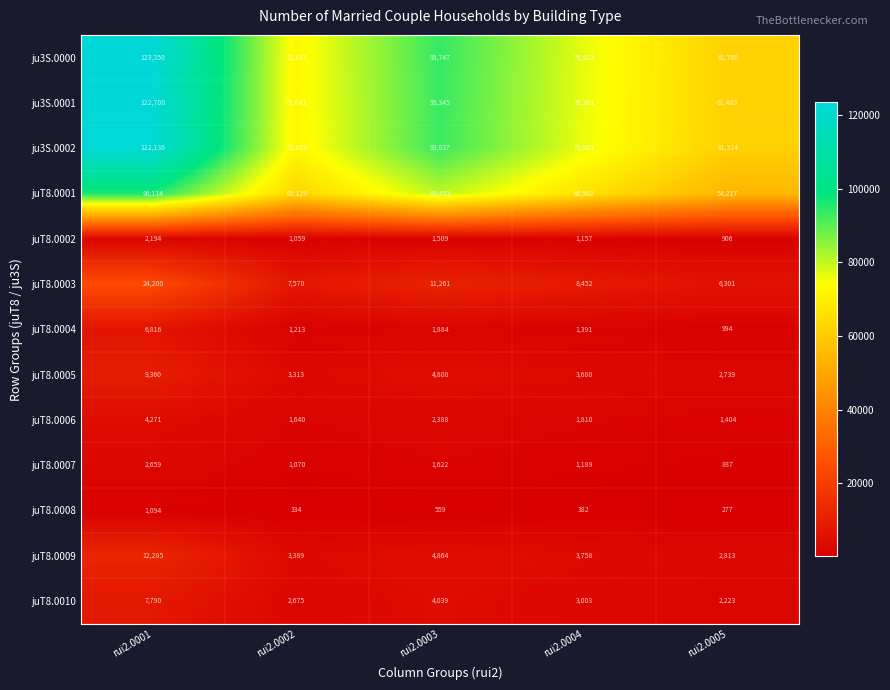

List the series in order of their peak value, highest first.

ju3S.0000, ju3S.0001, ju3S.0002, juT8.0001, juT8.0003, juT8.0009, juT8.0005, juT8.0010, juT8.0004, juT8.0006, juT8.0007, juT8.0002, juT8.0008